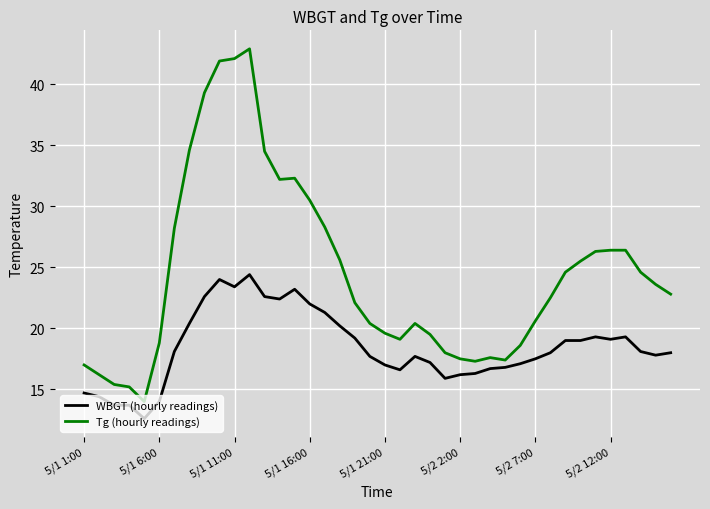

Rank the series by their maximum value, from highest to lowest.

Tg (hourly readings), WBGT (hourly readings)